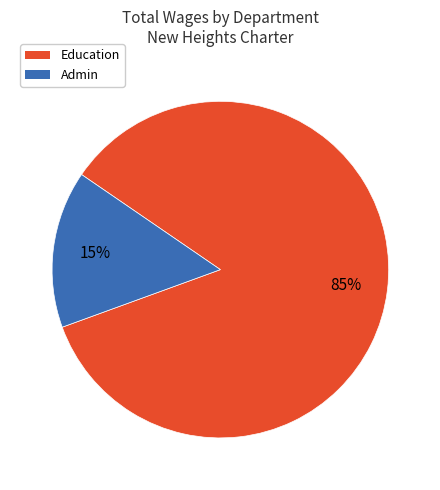

To the nearest percent, what portion does Admin represent?

15%